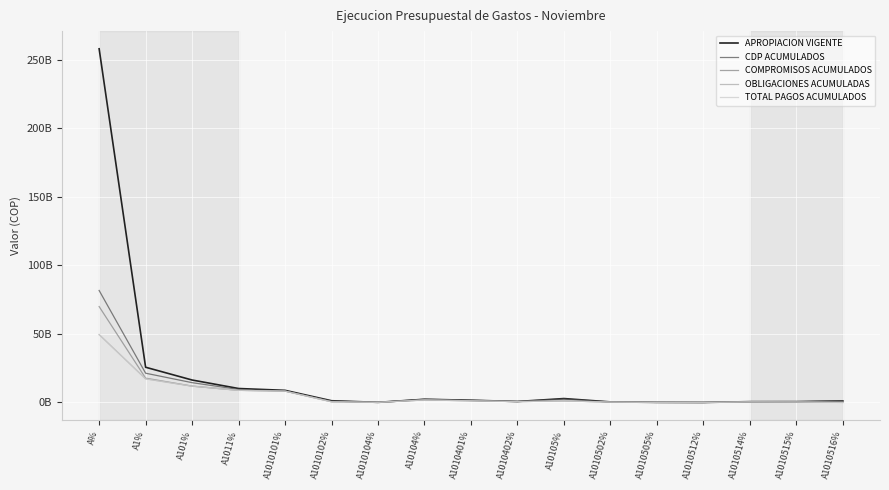

What are all the series names shown in the legend?

APROPIACION VIGENTE, CDP ACUMULADOS, COMPROMISOS ACUMULADOS, OBLIGACIONES ACUMULADAS, TOTAL PAGOS ACUMULADOS